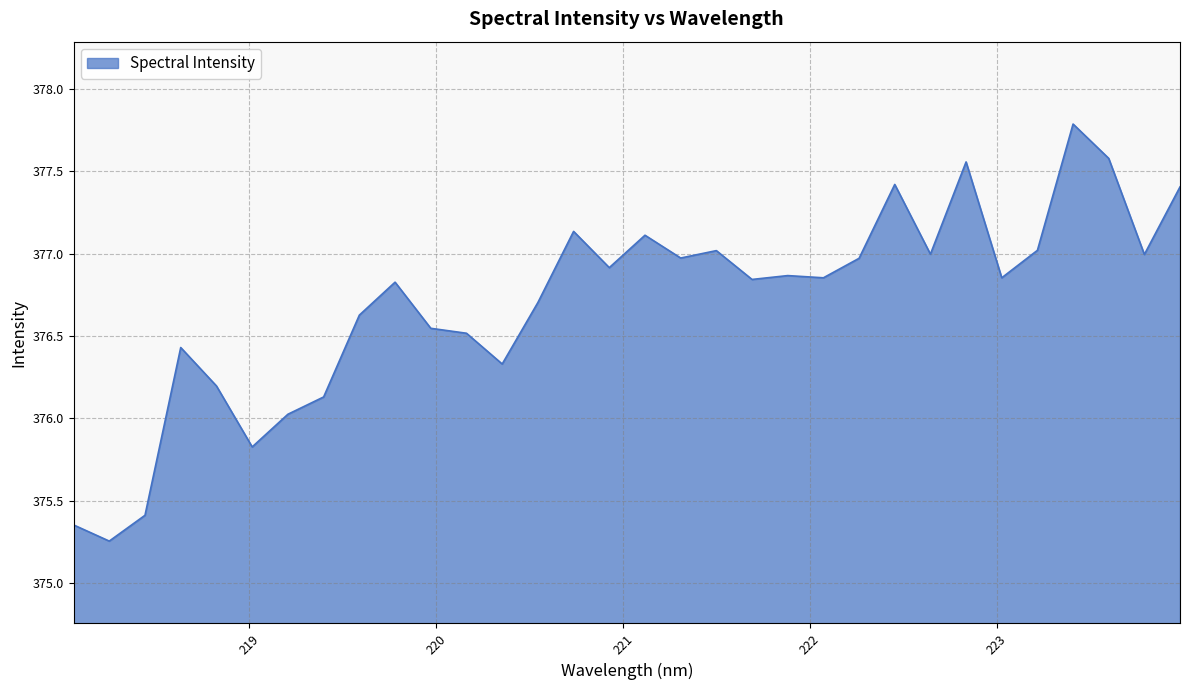

What is the difference between the maximum and minimum values?

2.5